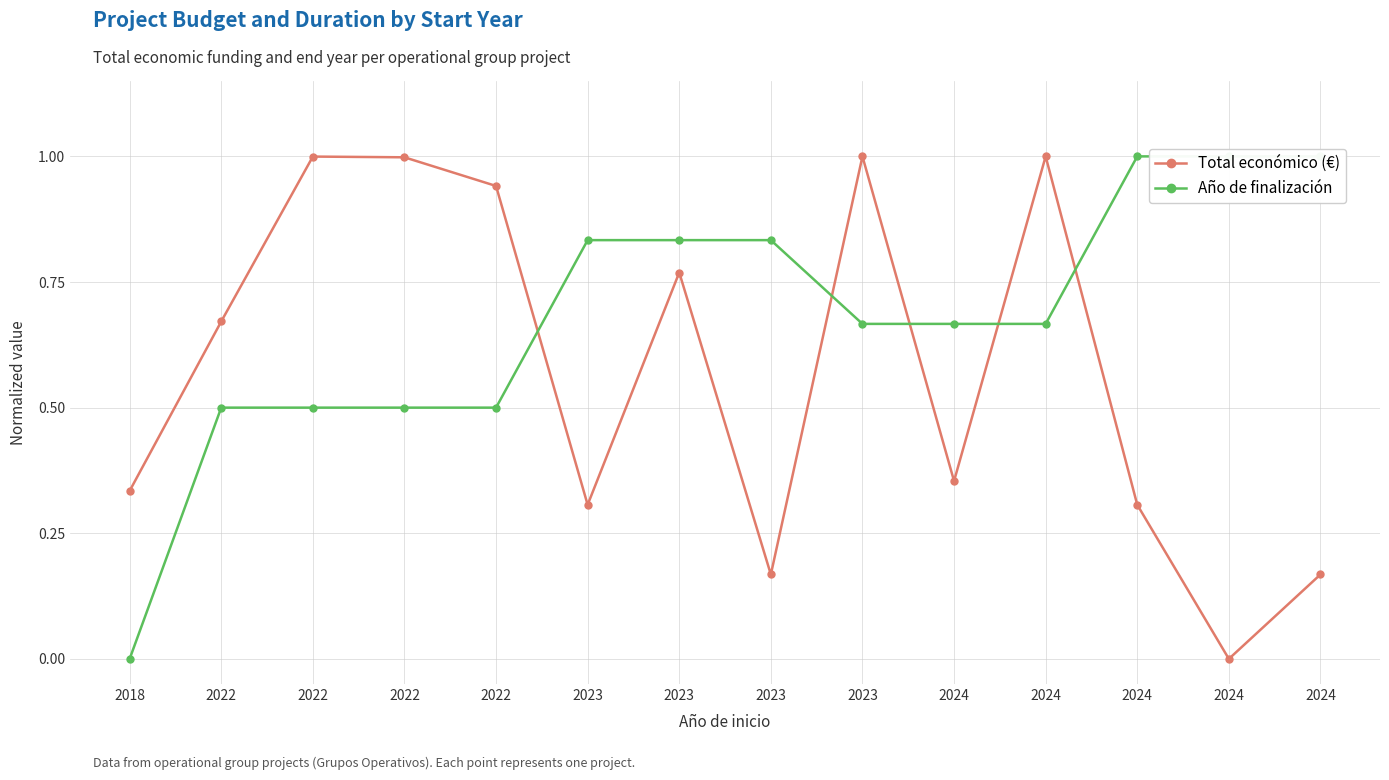

True or false: Año de finalización has more than 2 points higher than both neighbors.

False